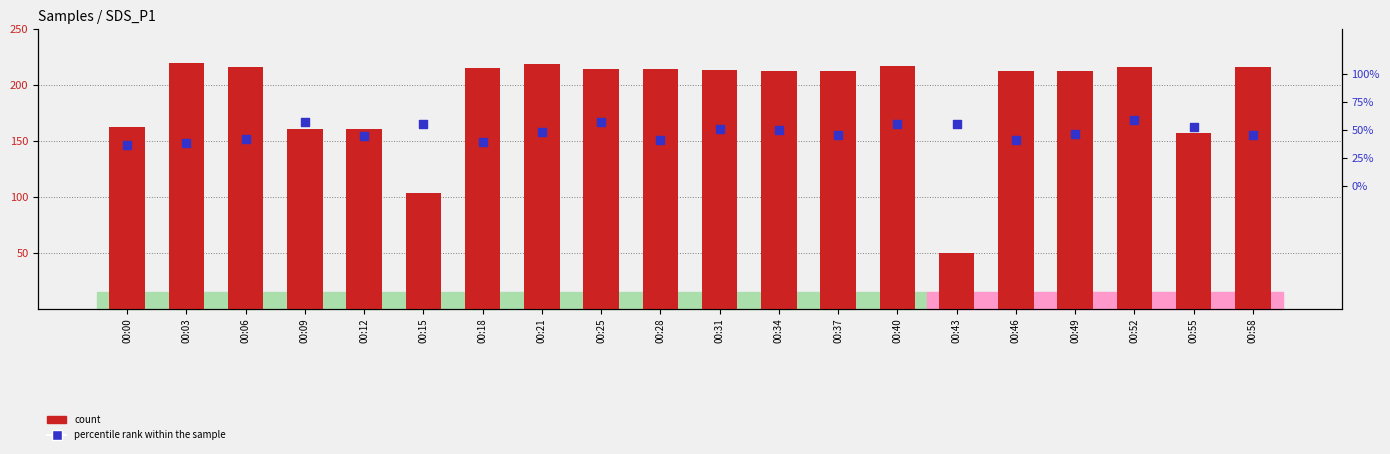

Is the value of count at 00:52 greater than the value of percentile rank within the sample at 00:55?

Yes